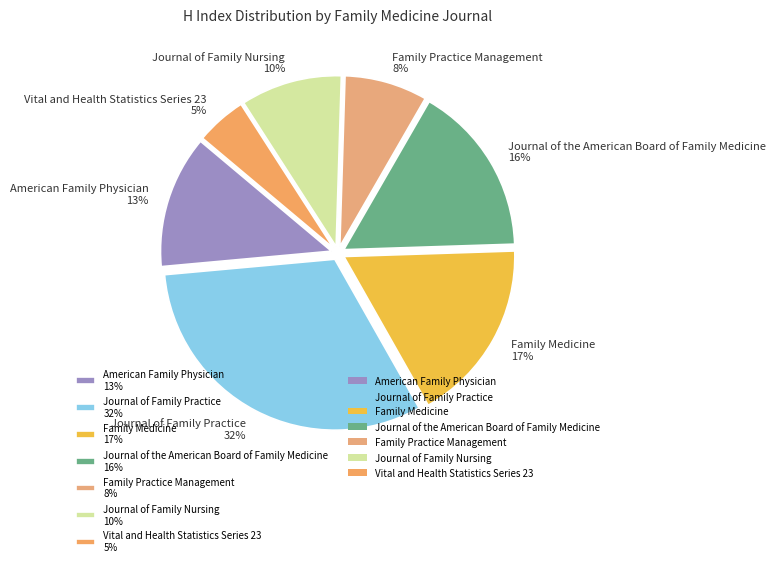

Is the sum of American Family Physician 13% and Vital and Health Statistics Series 23 5% greater than half?

No